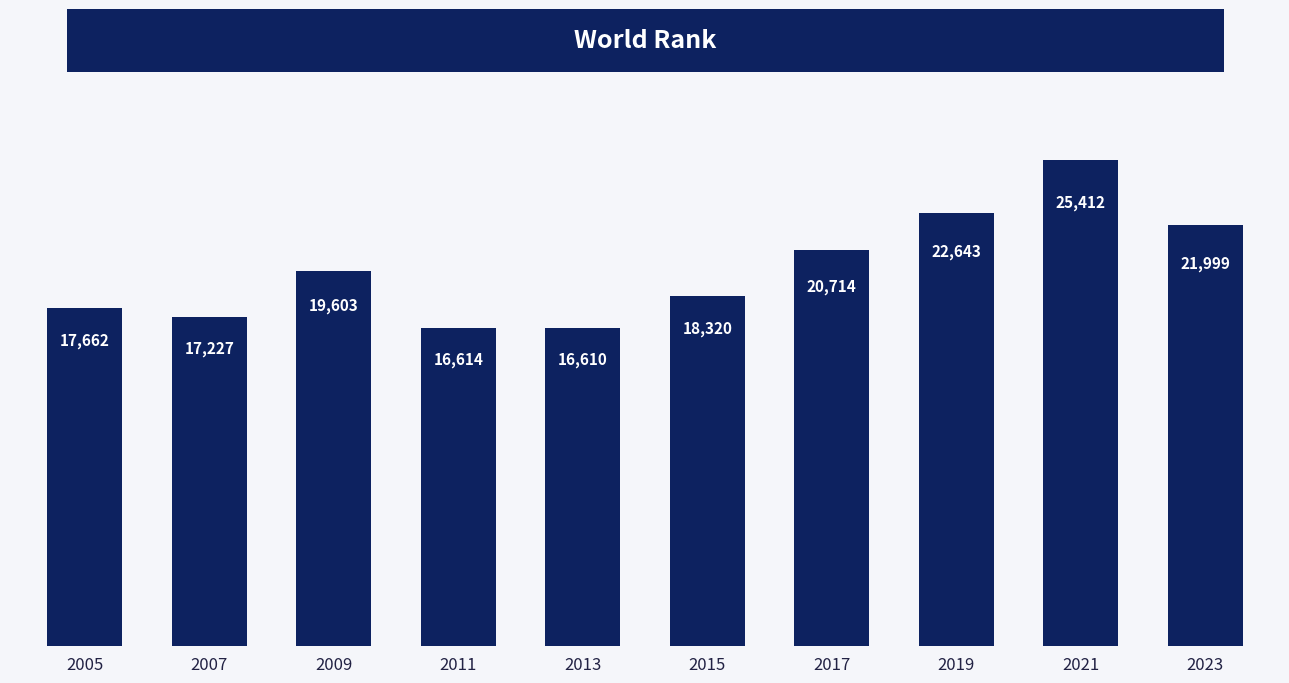

Approximately how many times larger is the value at 2013 compared to 2007?

1.0